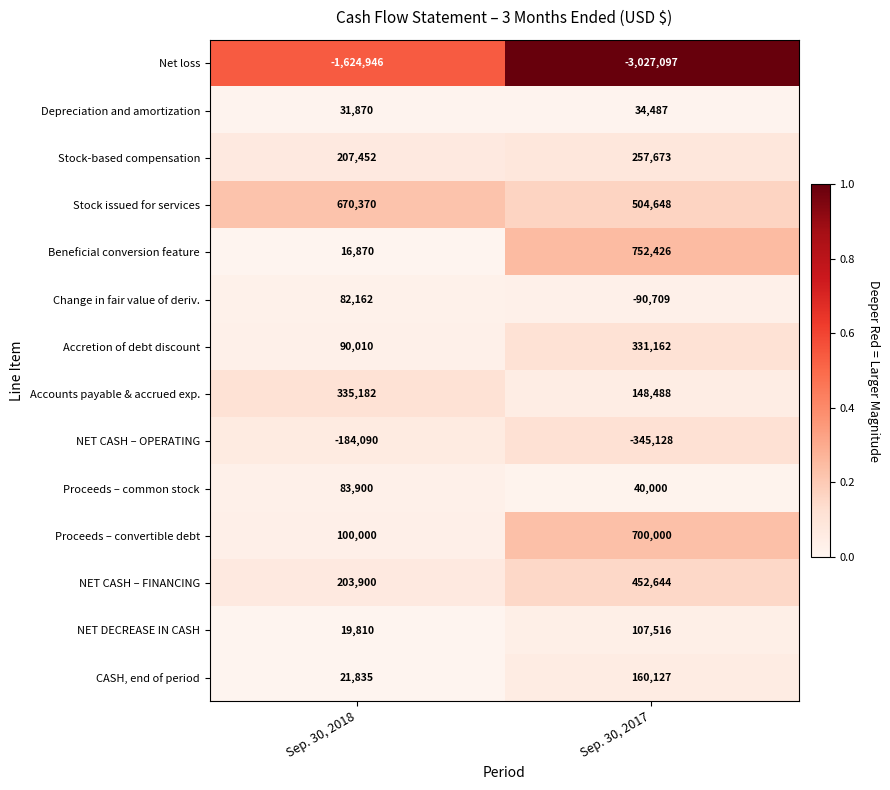

The value of CASH, end of period at Sep. 30, 2017 is 77524. True or false?

False